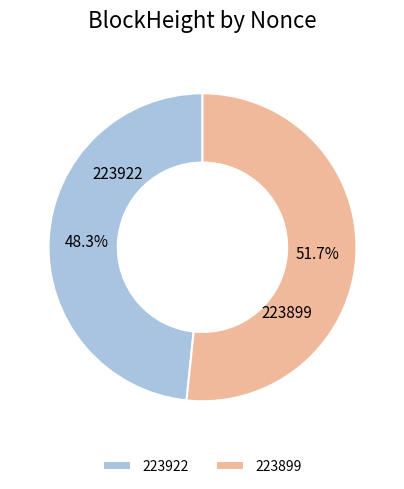

Rank the categories by value from highest to lowest.

223899, 223922